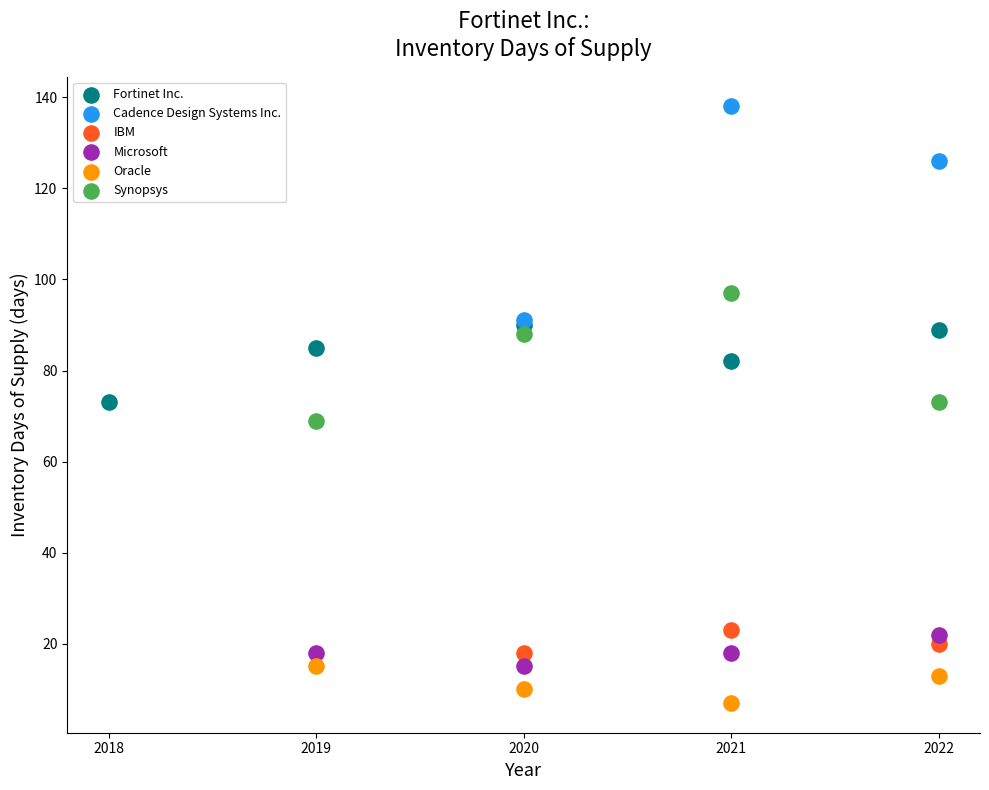

Which series reaches the minimum Y coordinate?

Oracle